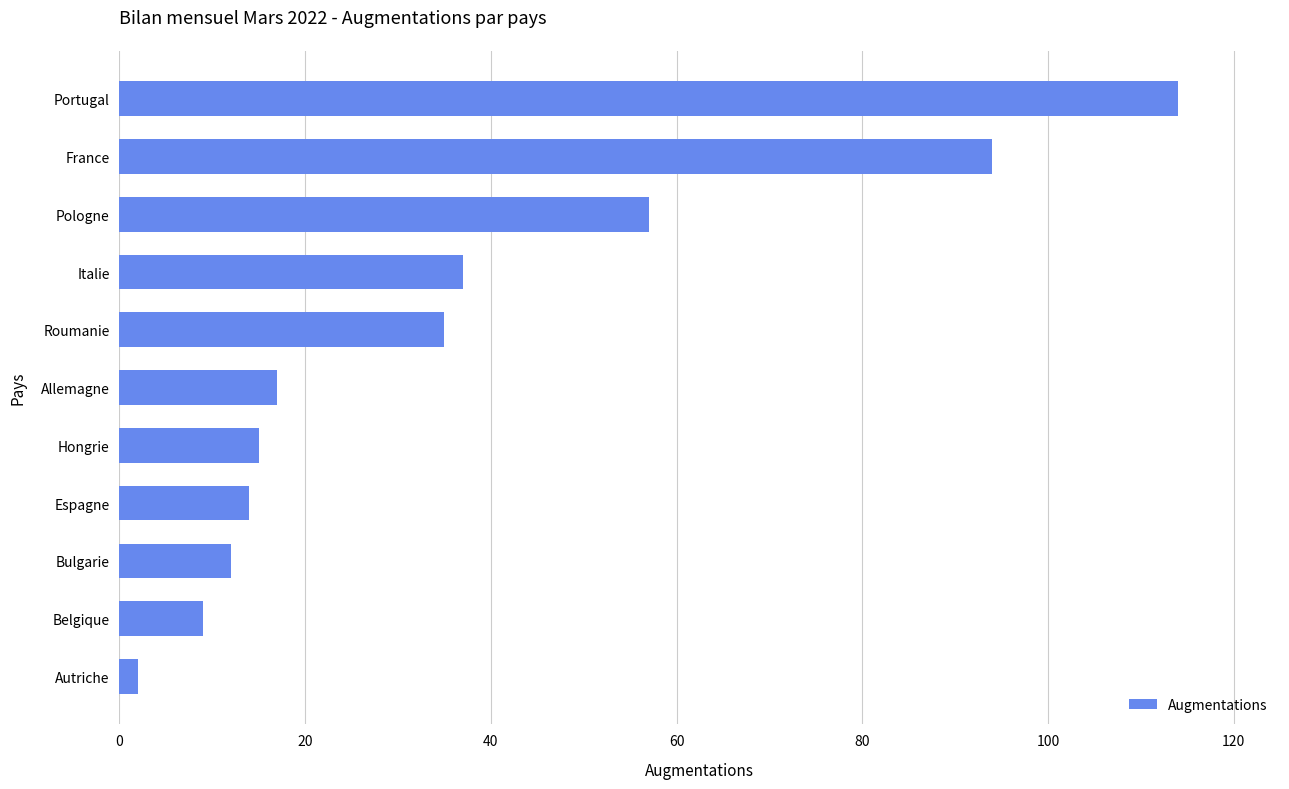

What is the maximum value shown in the chart?

114